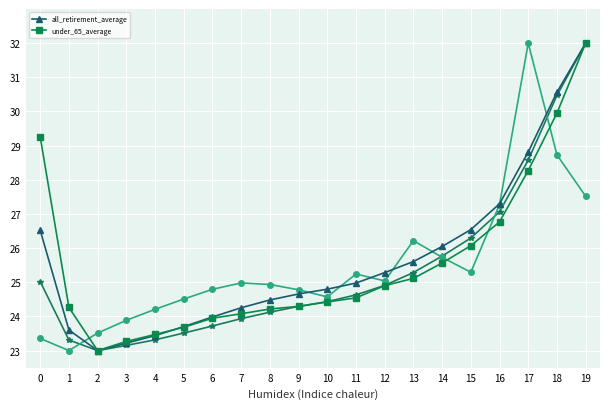

The all_retirement_average series shows 26.5 at 15. True or false?

True